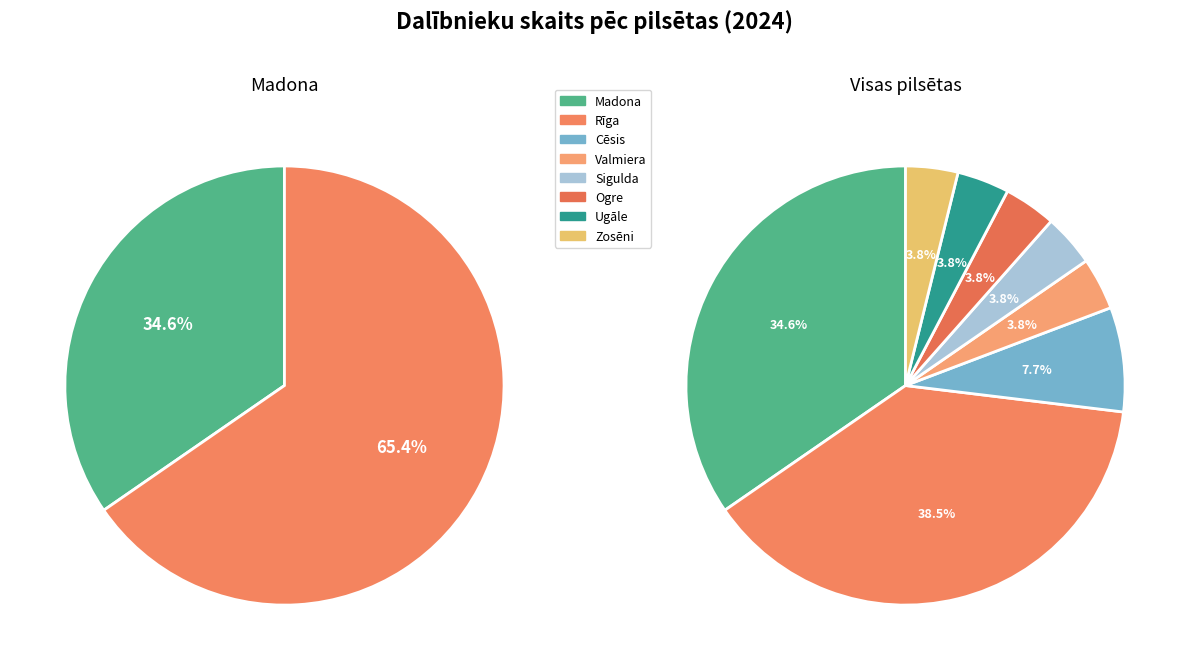

Does Zosēni account for over 50% of the chart?

No